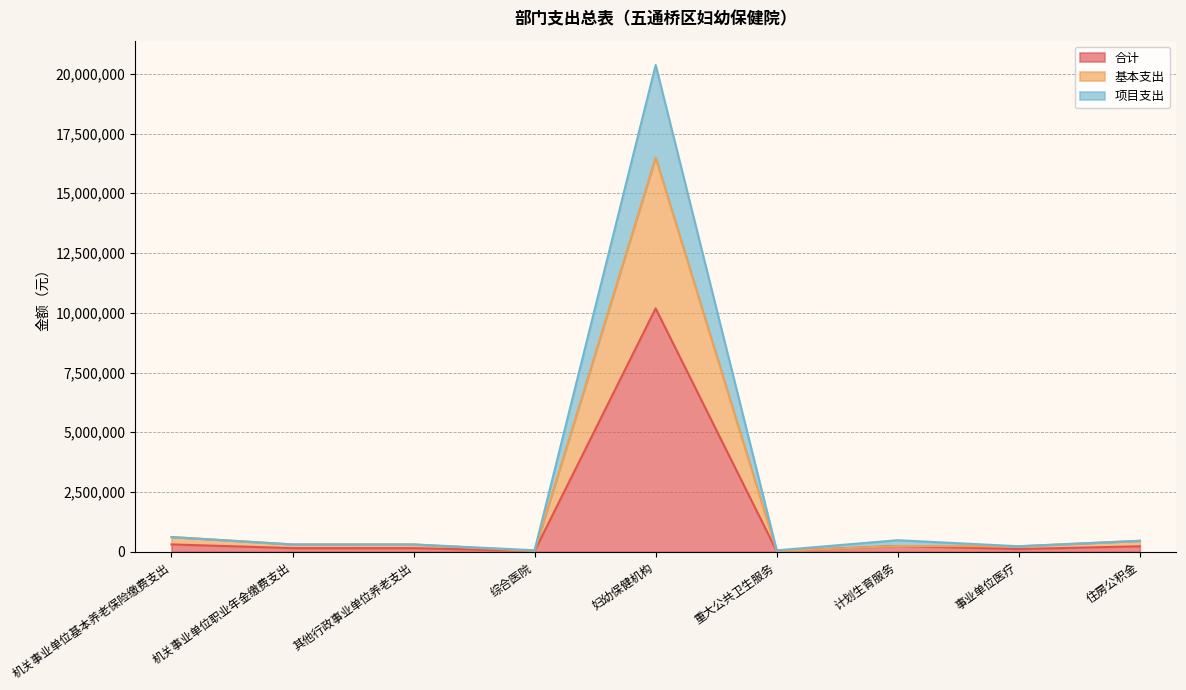

What is the maximum value for 项目支出?

20366024